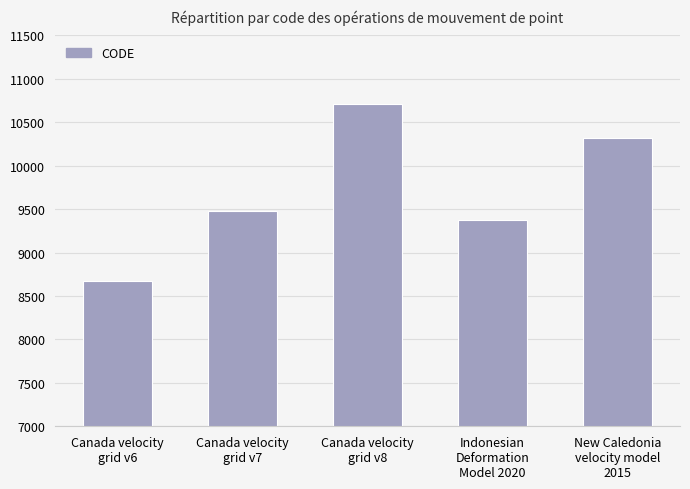

At which label is the value closest to 9691?

Canada velocity
grid v7